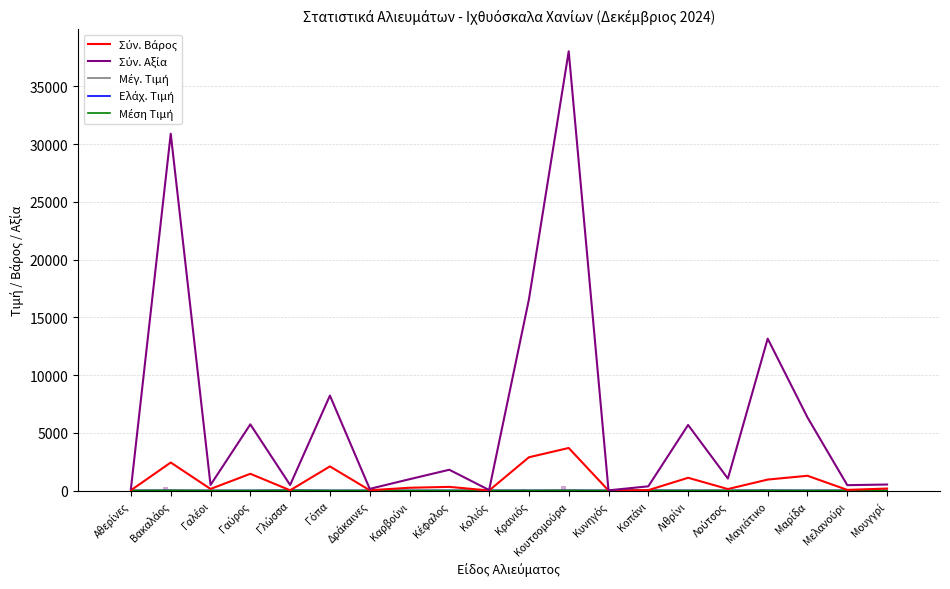

What are all the series names shown in the legend?

Σύν. Βάρος, Σύν. Αξία, Μέγ. Τιμή, Ελάχ. Τιμή, Μέση Τιμή